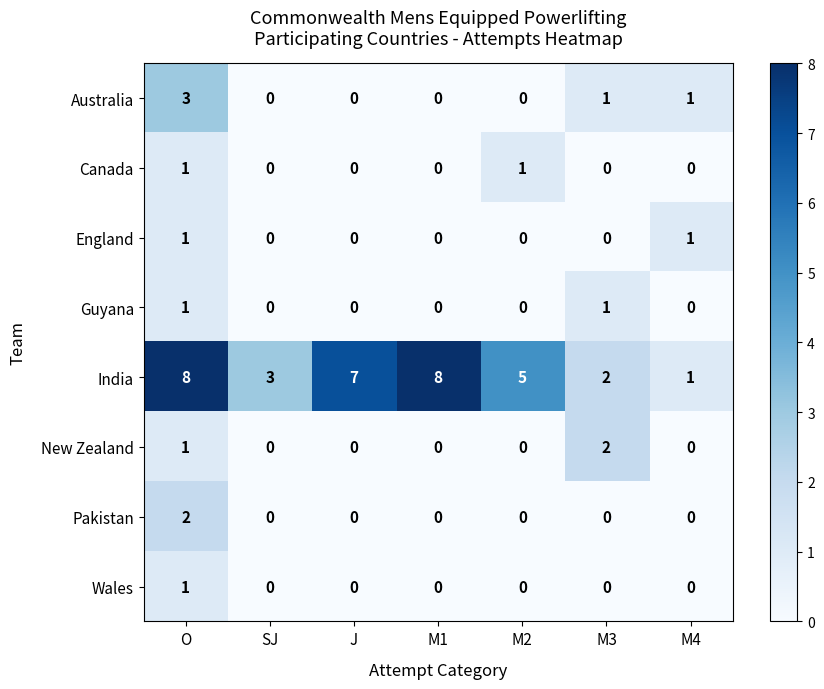

How many Guyana values are between 0 and 1?

7